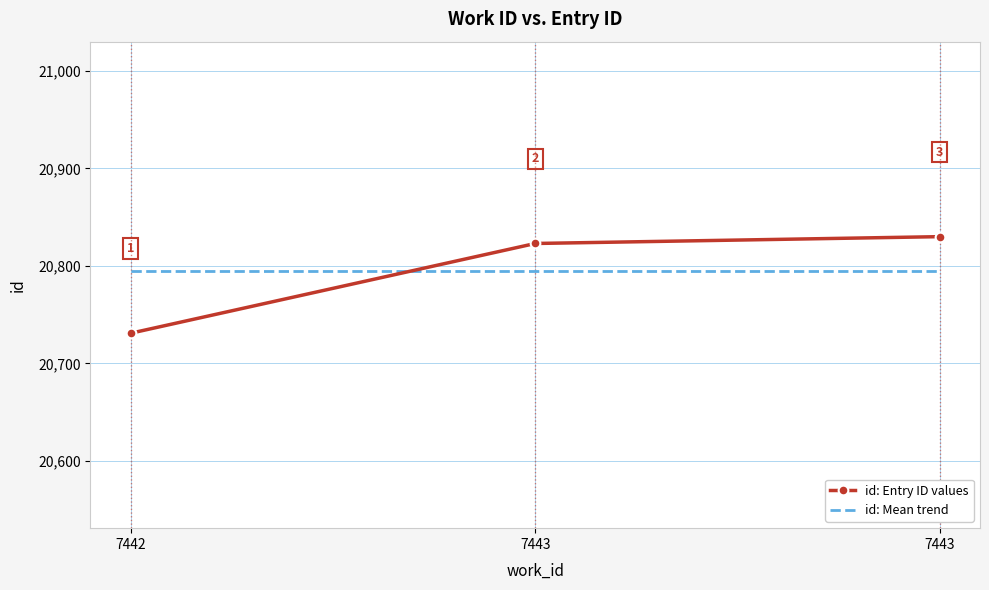

What is the value of the id: Mean trend point at the 3rd from the left?

20794.7